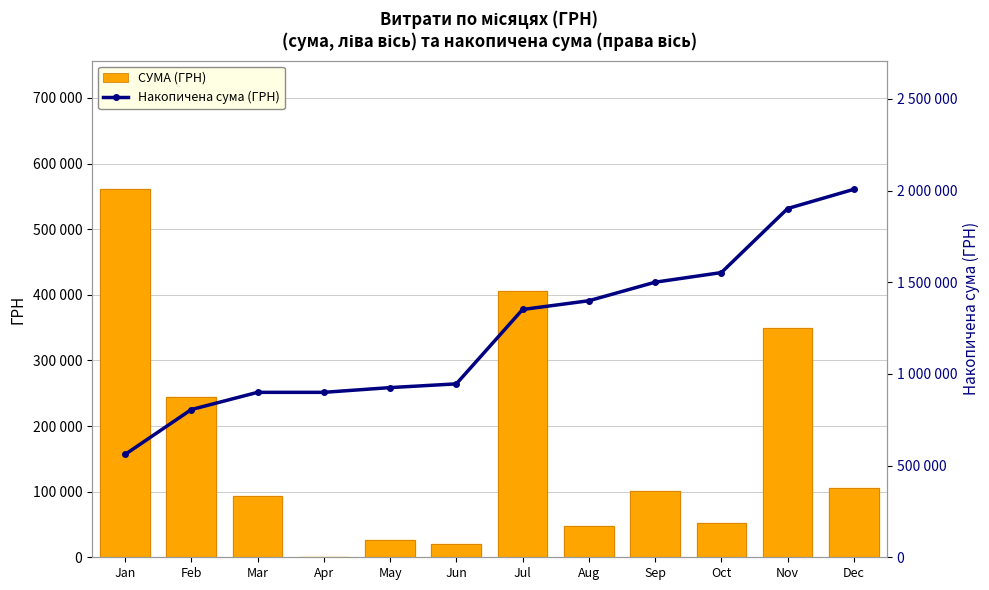

What is the difference between the maximum and minimum values in the СУМА (ГРН) series?

560739.0